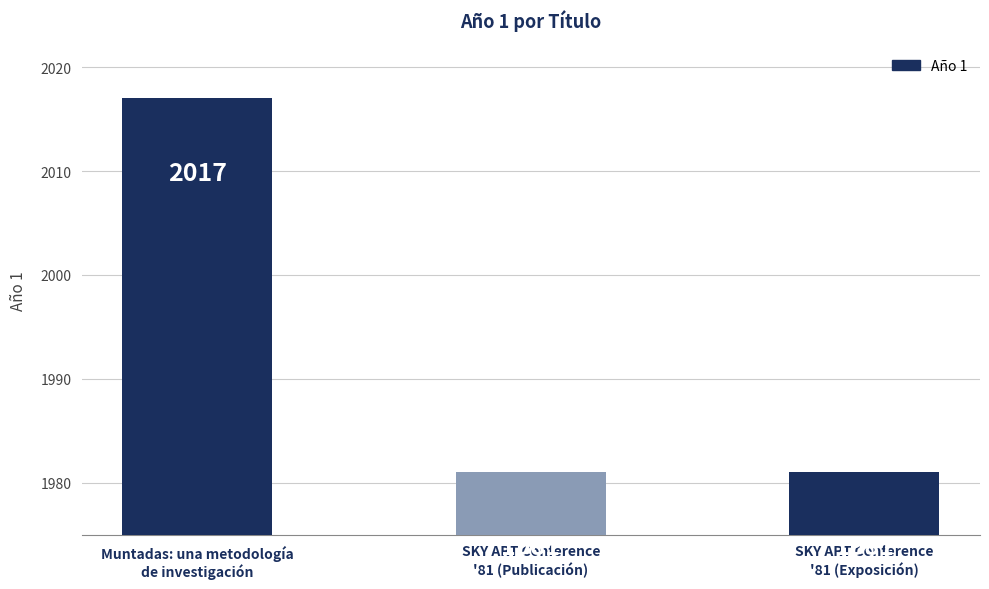

What is the sum of all values?

5979